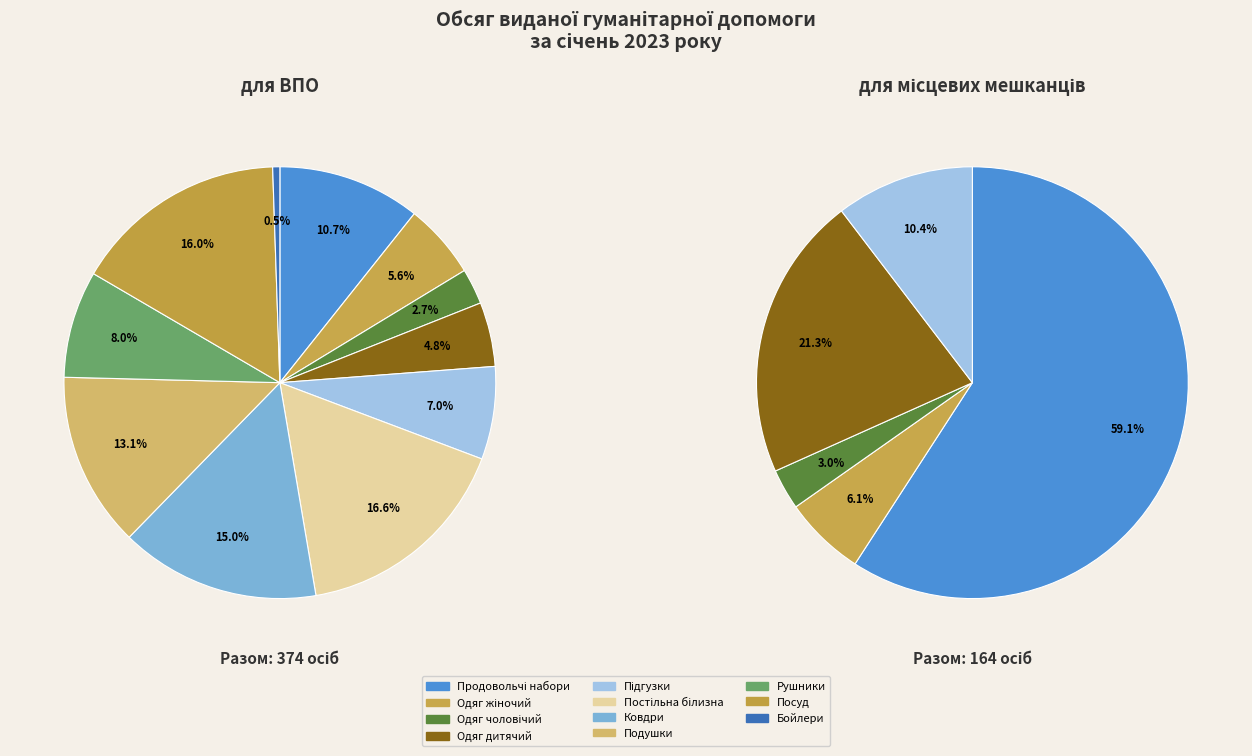

Rank the series by their maximum value, from lowest to highest.

для ВПО, для місцевих мешканців